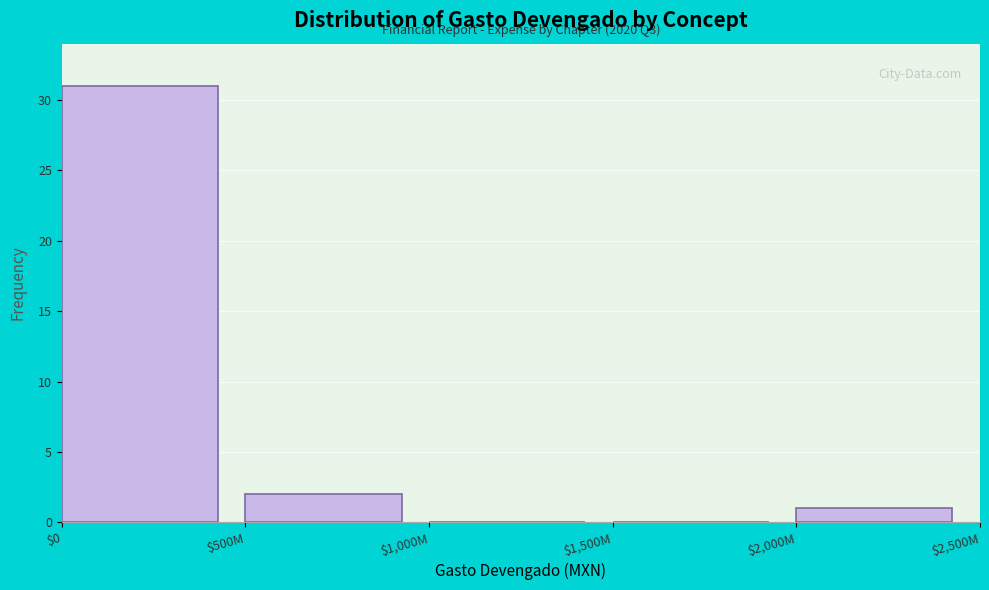

What is the sum of all values?

34